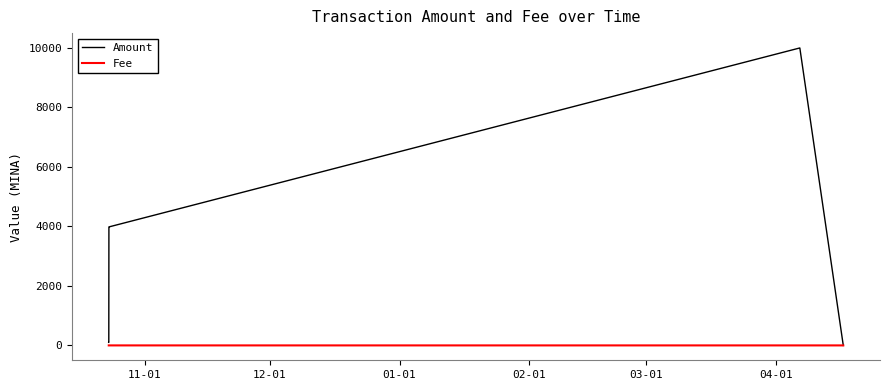

What is the difference between the second highest and second lowest values in the Fee series?

0.1